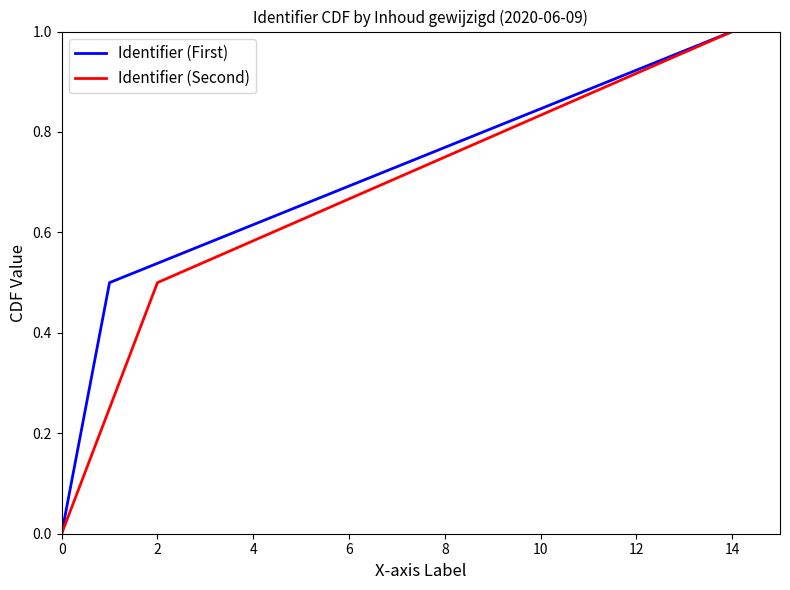

Count the Identifier (First) values in the range 0 to 1.

4